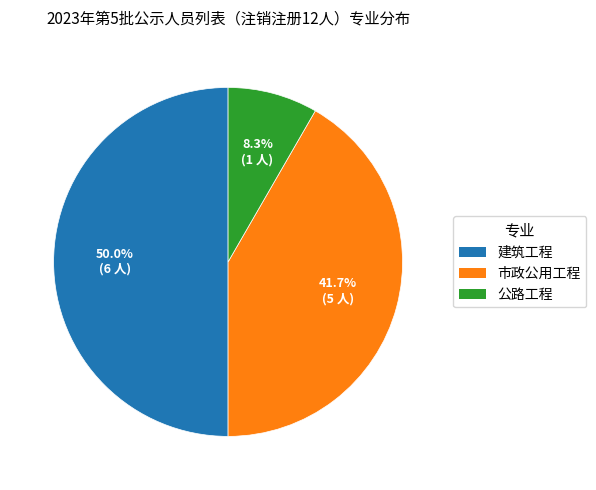

Rank the categories by value from highest to lowest.

建筑工程, 市政公用工程, 公路工程